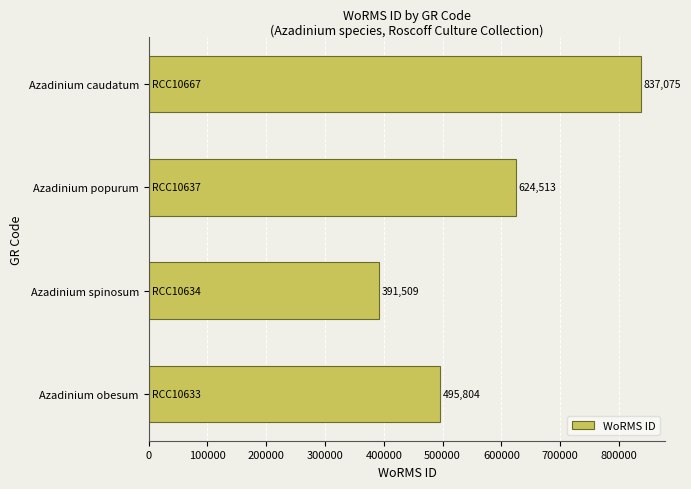

Reading top to bottom, transcribe all the data shown in this chart.

837075	624513	391509	495804